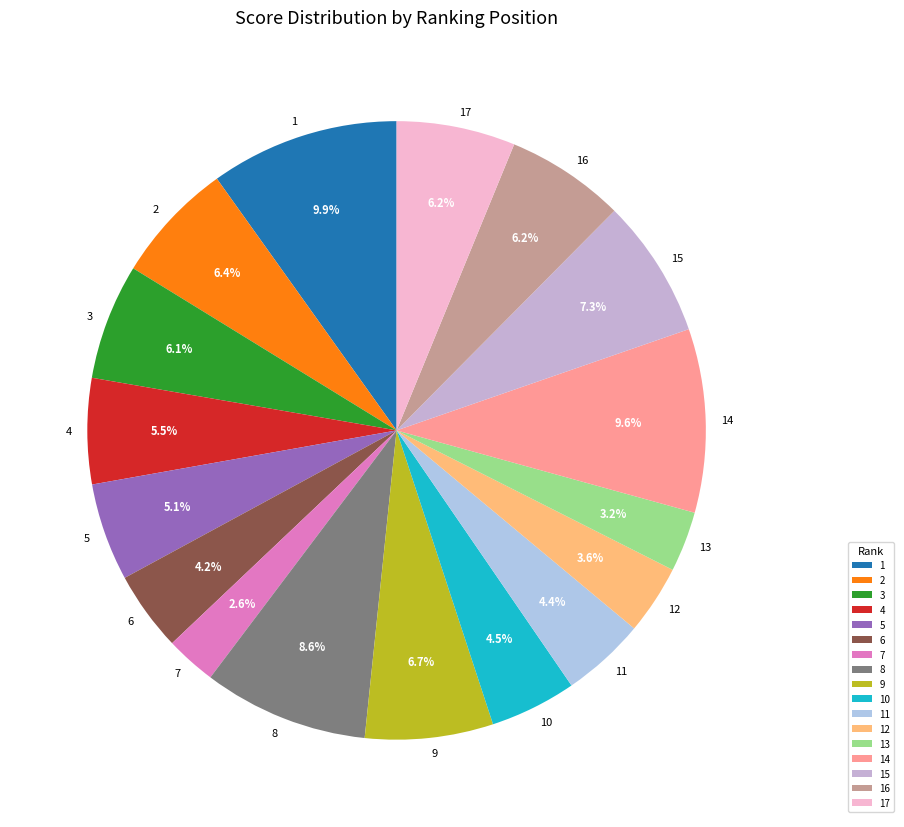

Approximately how many times larger is the value at 10 compared to 8?

0.5